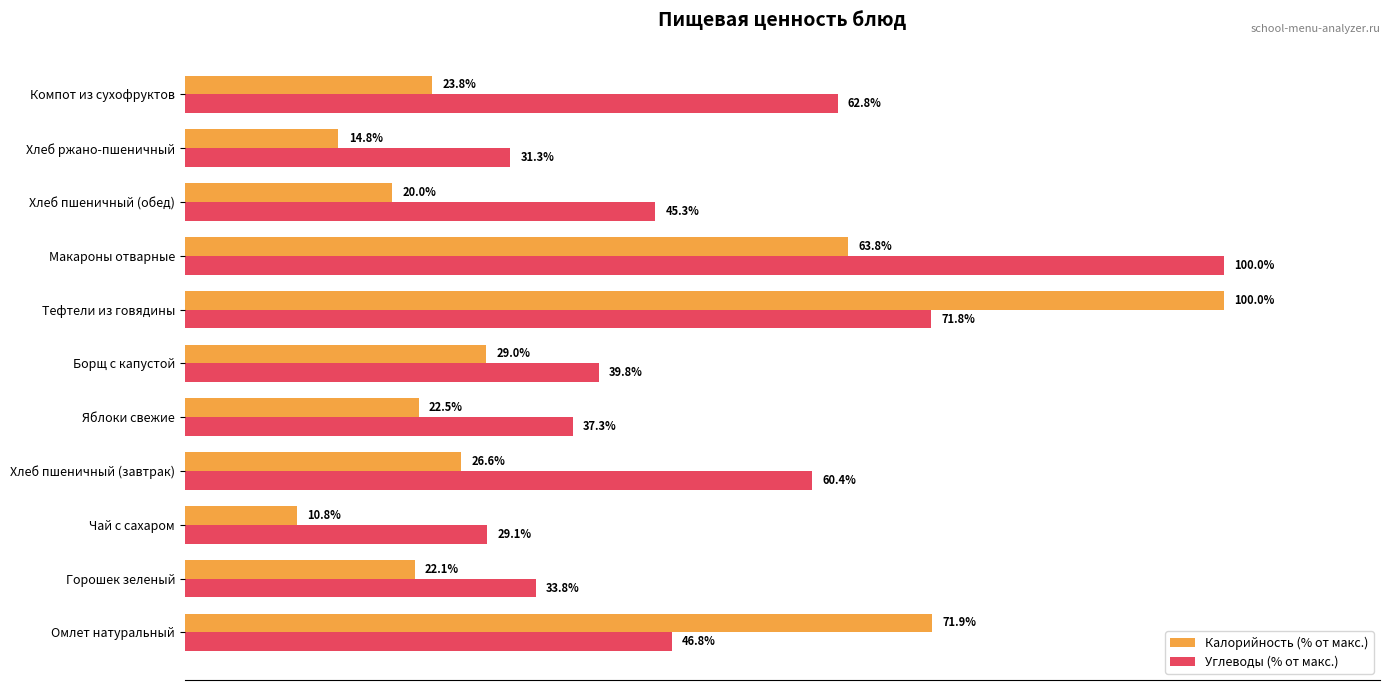

At which label does Углеводы (% от макс.) reach its peak?

Макароны отварные